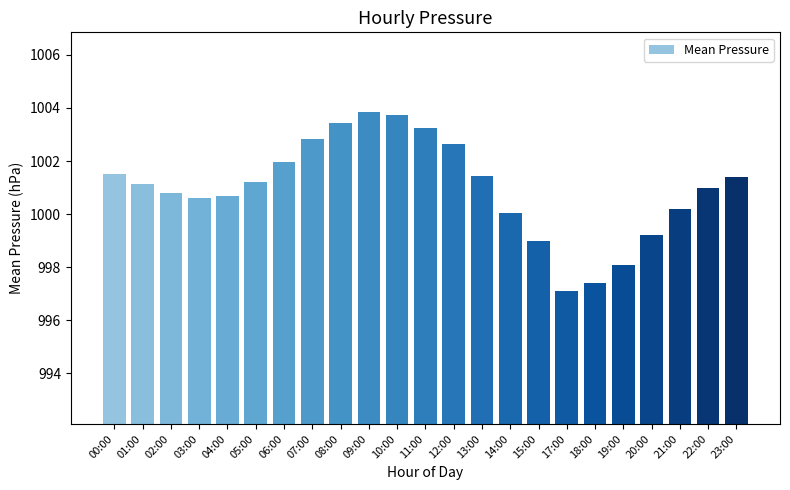

What is the label of the 10th bar from the left?

09:00